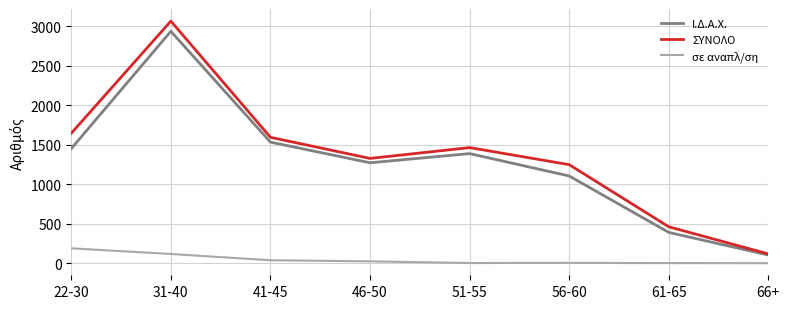

At which label does Ι.Δ.Α.Χ. first exceed 1386?

22-30